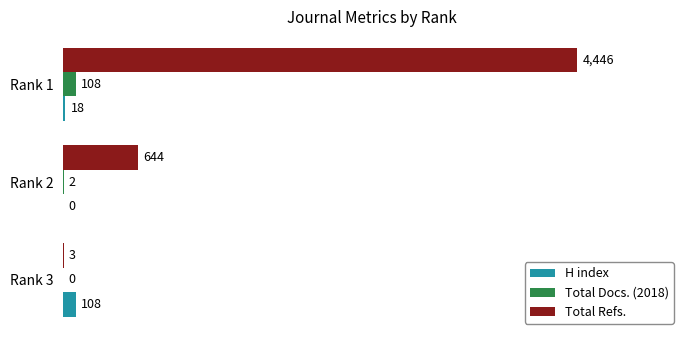

Is the value of H index at Rank 3 greater than the value of Total Refs. at Rank 2?

No